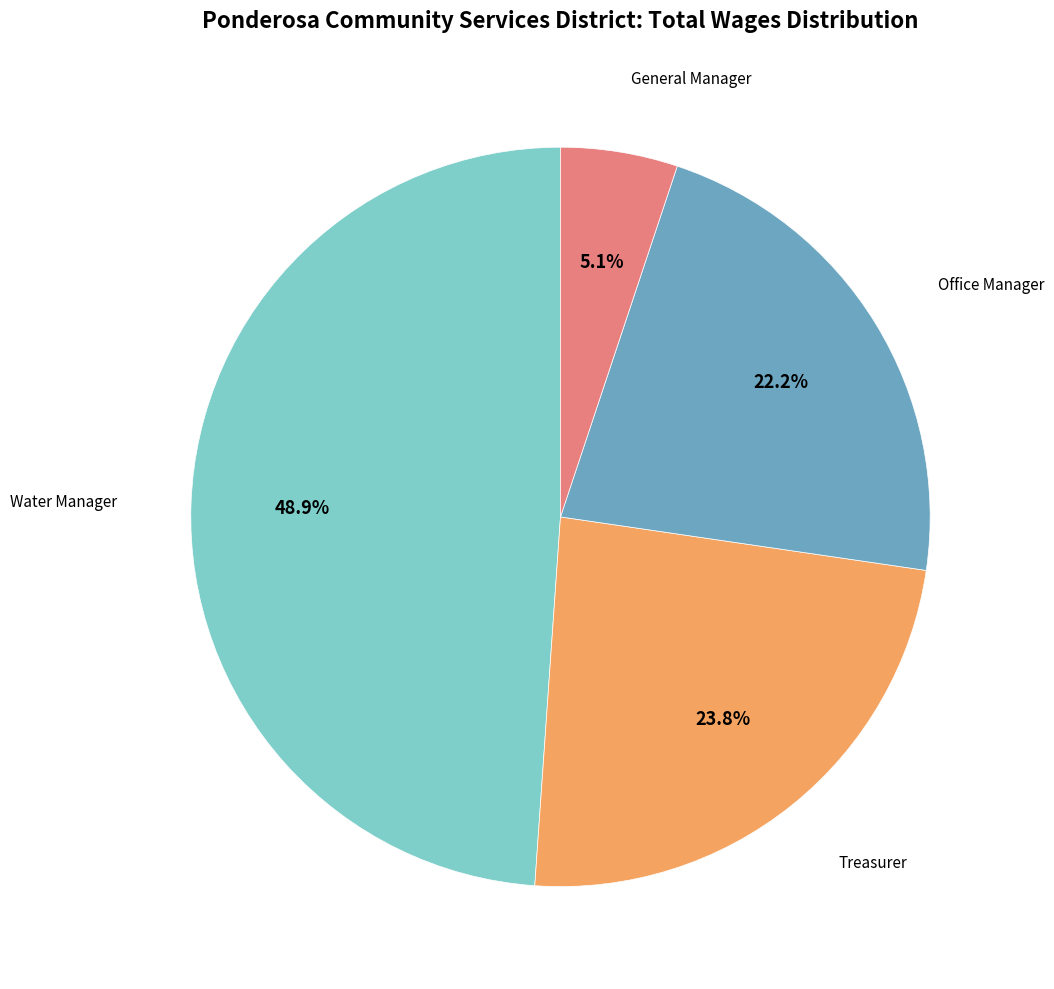

True or false: Water Manager accounts for 49% of the total.

True